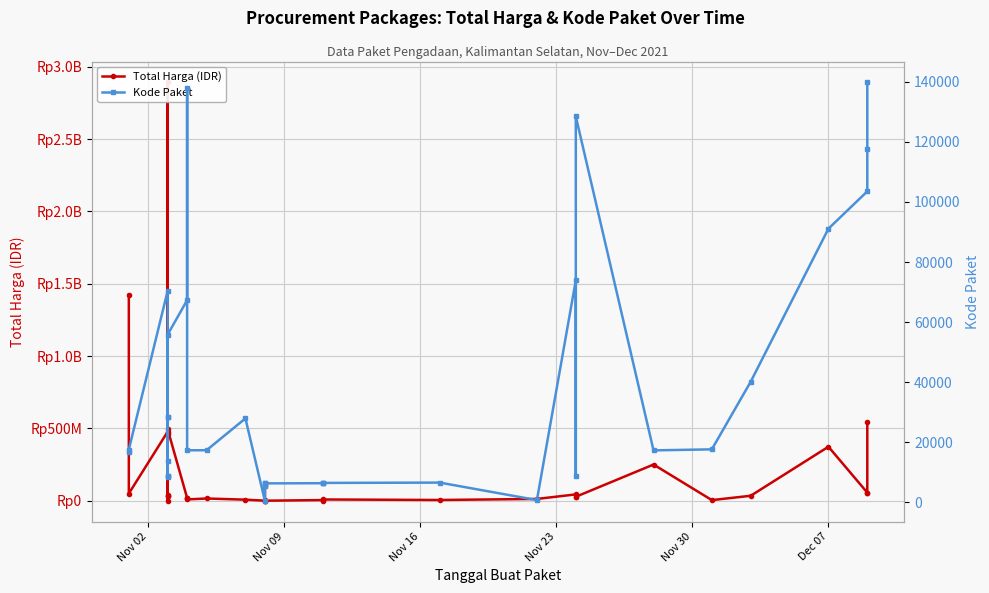

How many lines are shown in the chart?

2